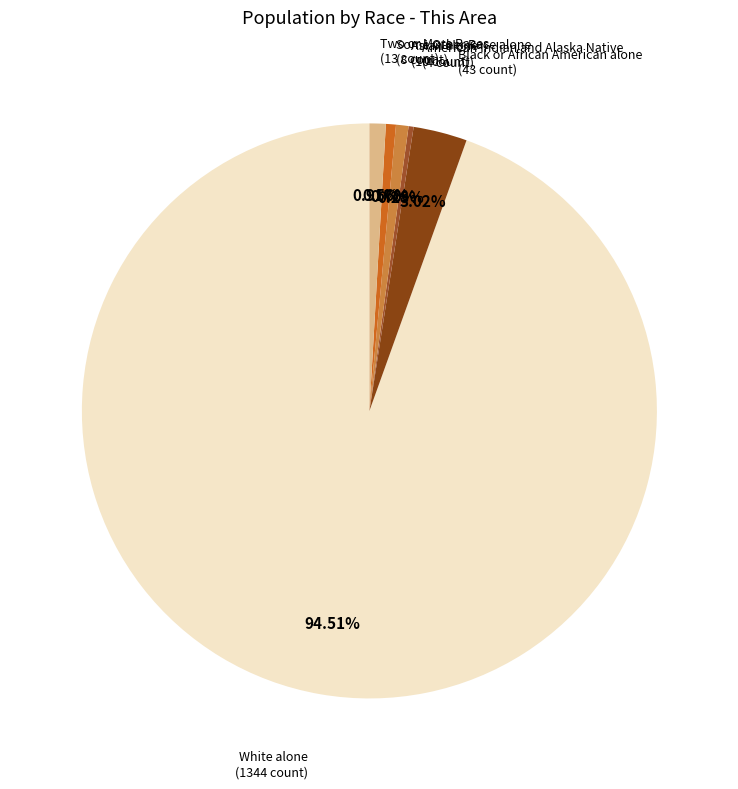

To the nearest percent, what is the average slice percentage?

17%